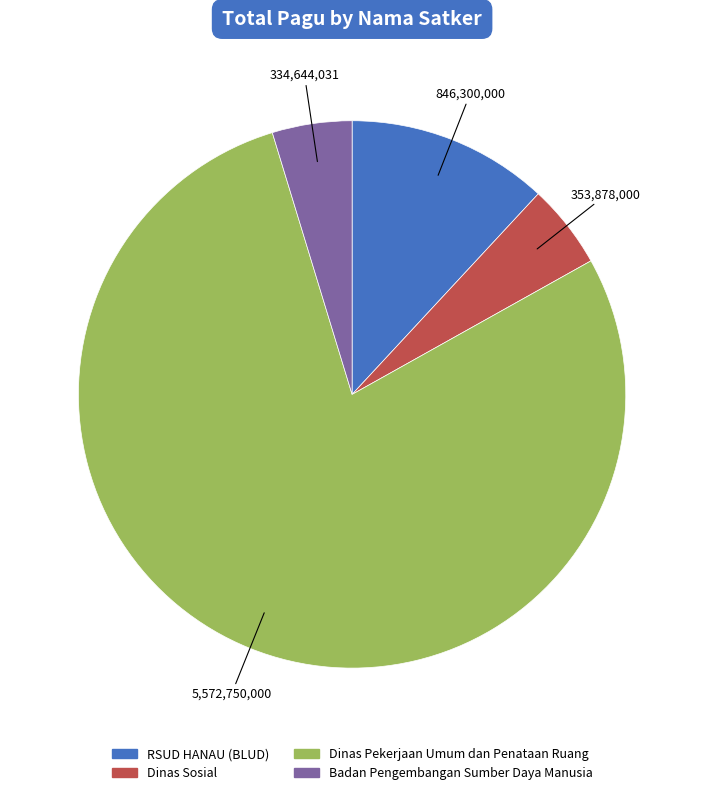

Is there any slice that represents more than half of the pie?

Yes